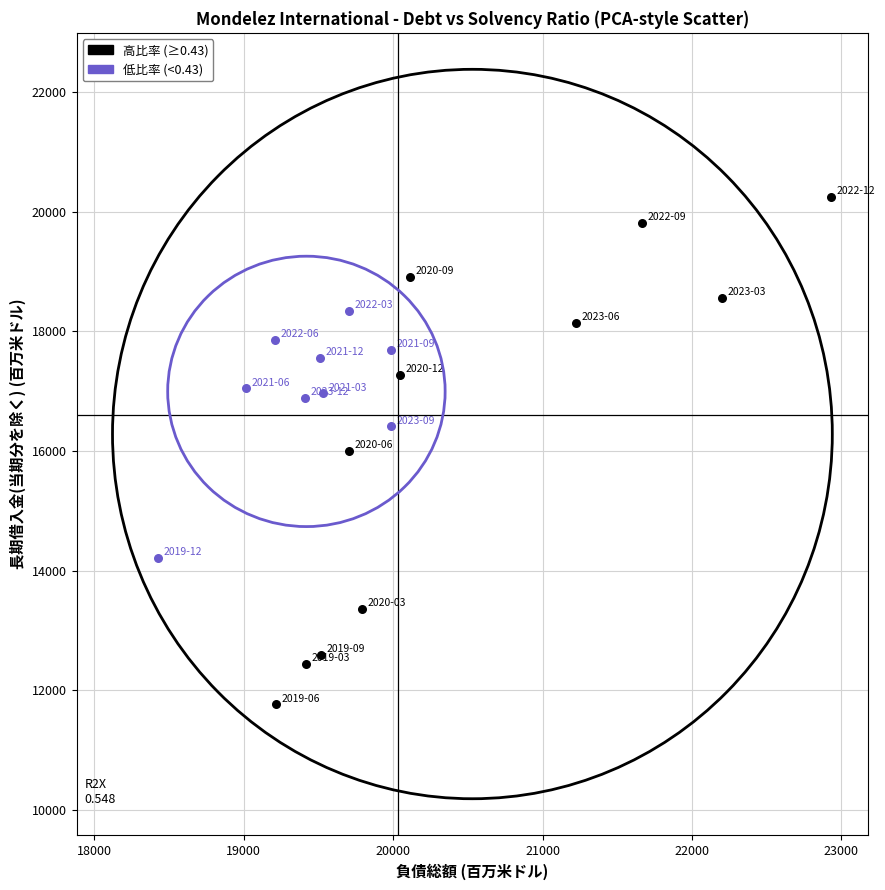

Which series has the largest Y range (max minus min)?

高比率 (≥0.43)